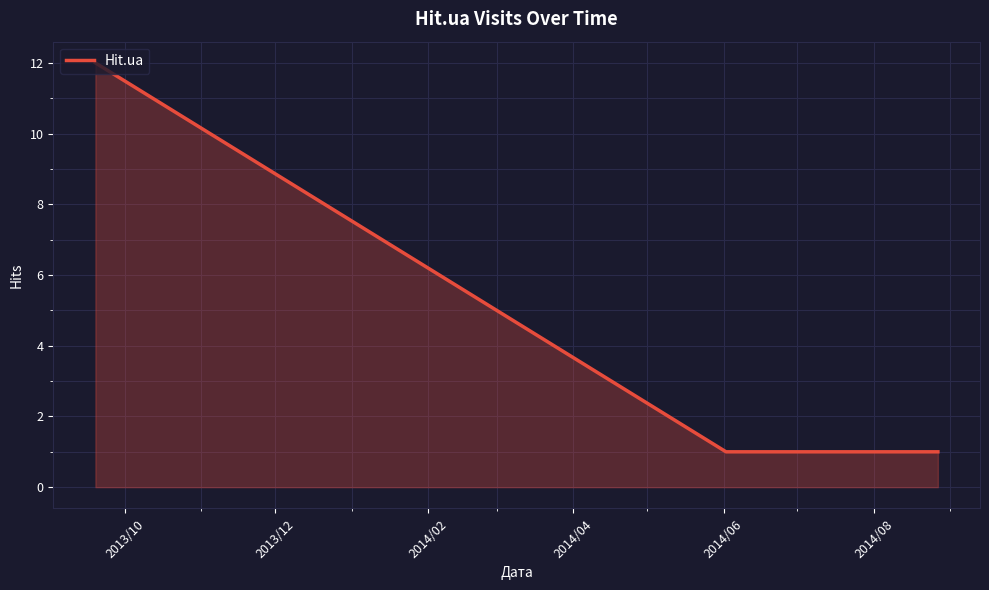

What is the average value?

5